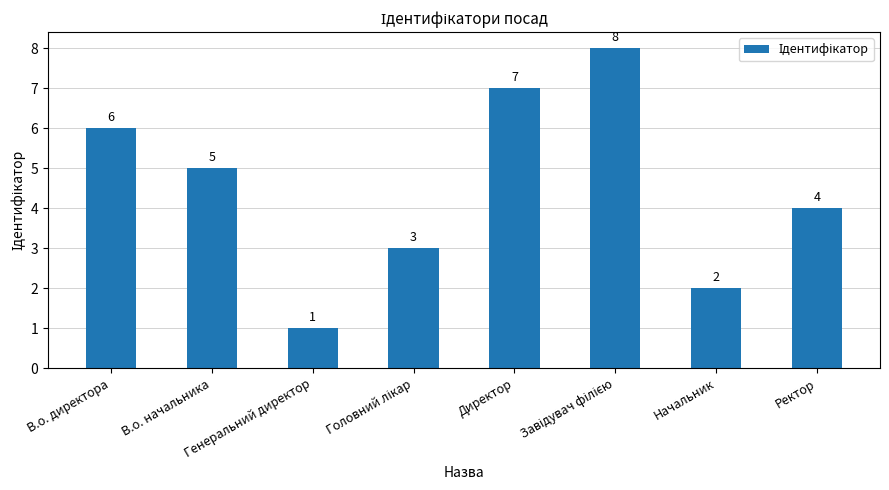

What is the greatest value displayed?

8